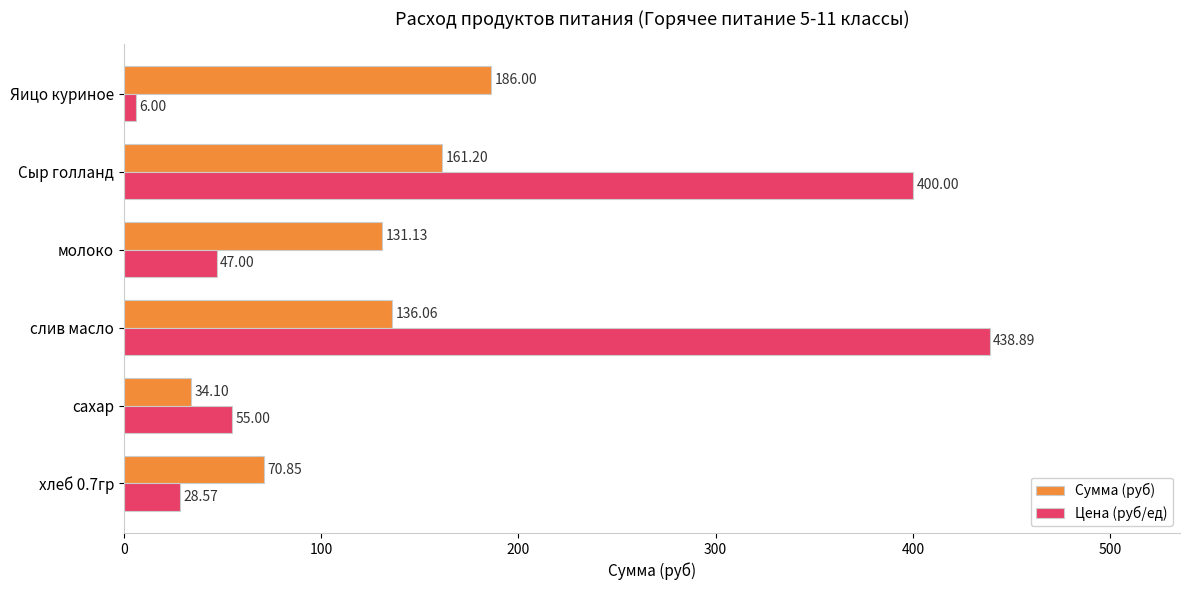

Rank the series at молоко from highest to lowest value.

Сумма (руб), Цена (руб/ед)